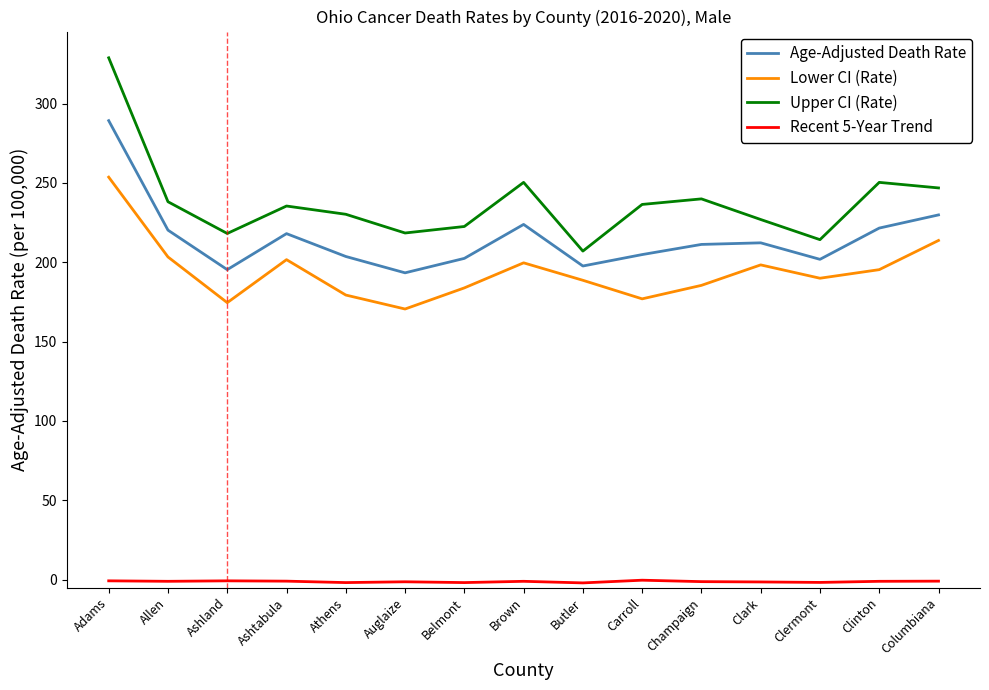

How many interior local valleys does the Lower CI (Rate) series have?

4